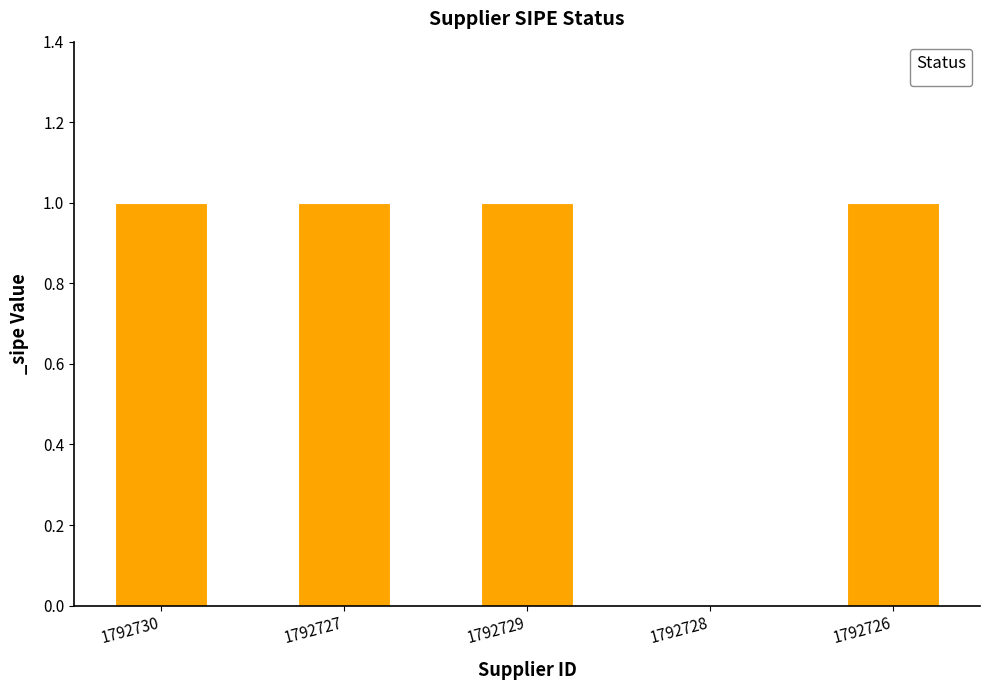

Between 1792730 and 1792728, which is larger?

1792730